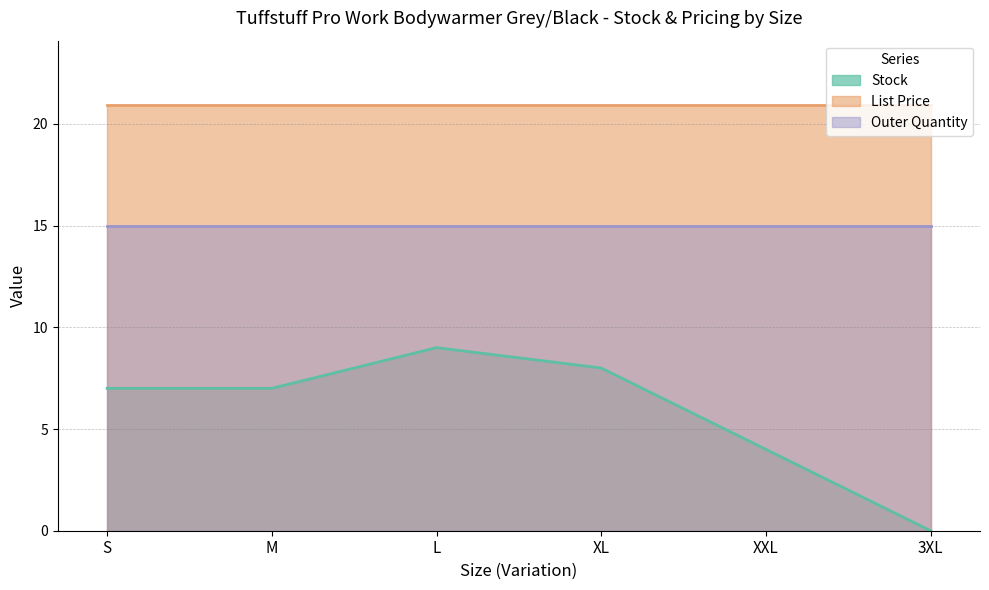

List the series in order of their overall mean, lowest first.

Stock, Outer Quantity, List Price